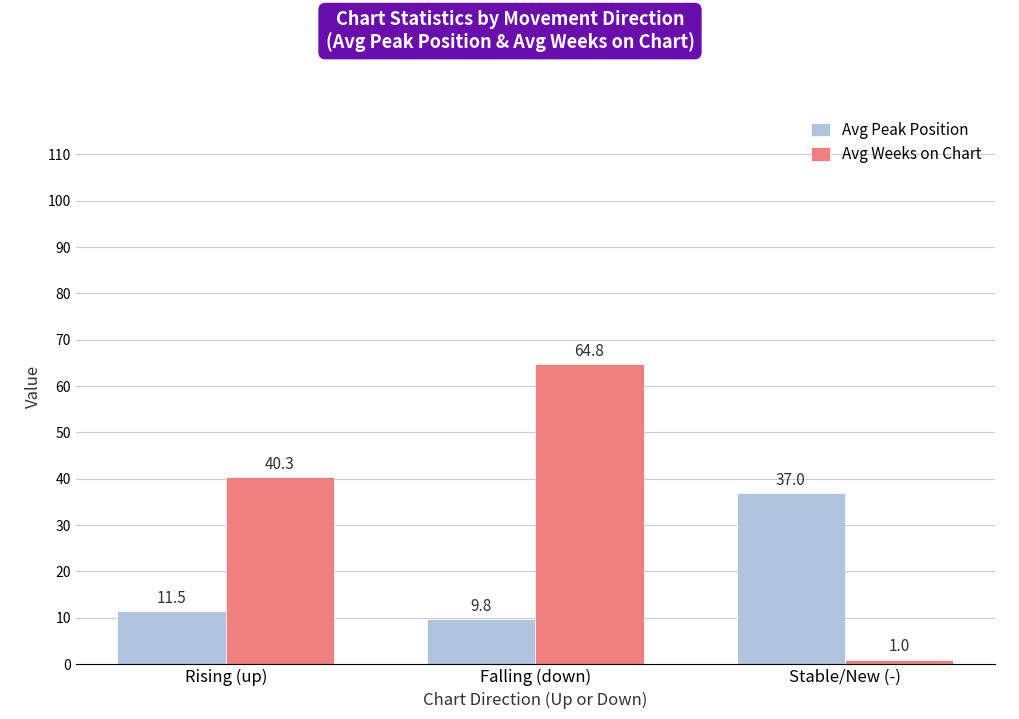

Reading left to right, list all the values displayed in this chart.

Avg Peak Position: Rising (up)=11.5	Falling (down)=9.8	Stable/New (-)=37.0
Avg Weeks on Chart: Rising (up)=40.3	Falling (down)=64.8	Stable/New (-)=1.0